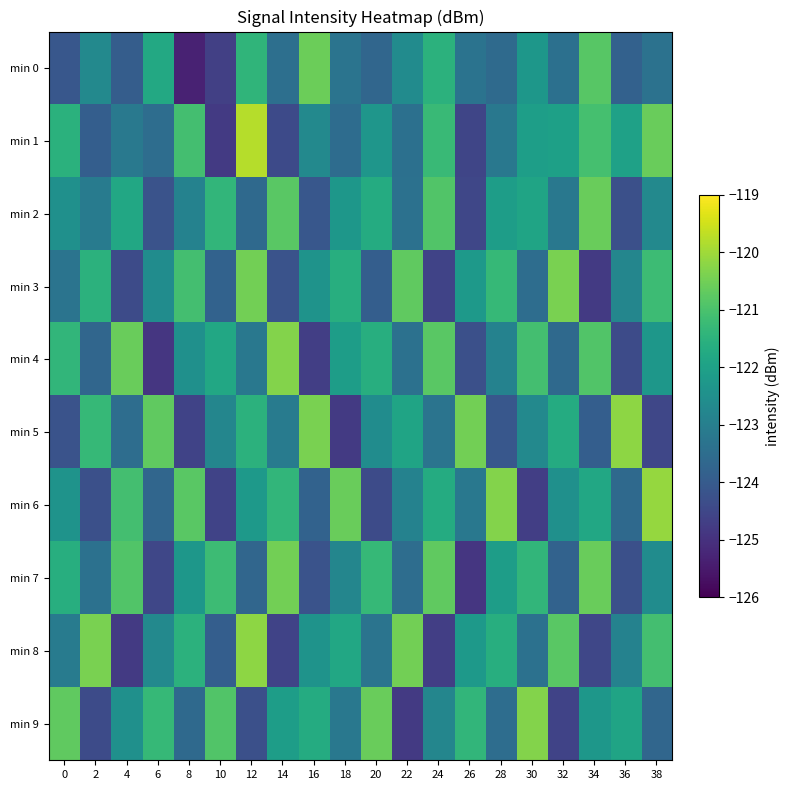

Count the number of categories in the chart.

20